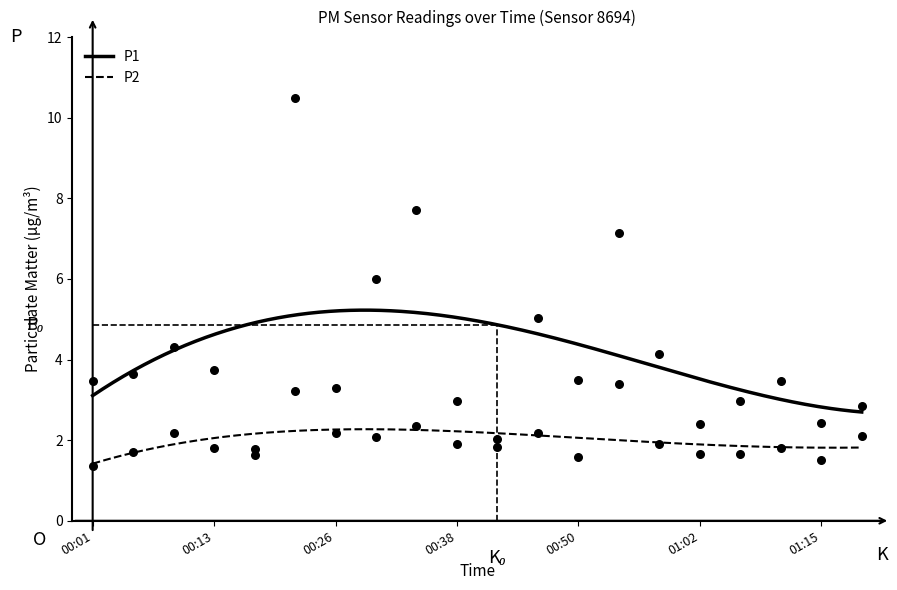

Which series contains the lowest Y value?

P2